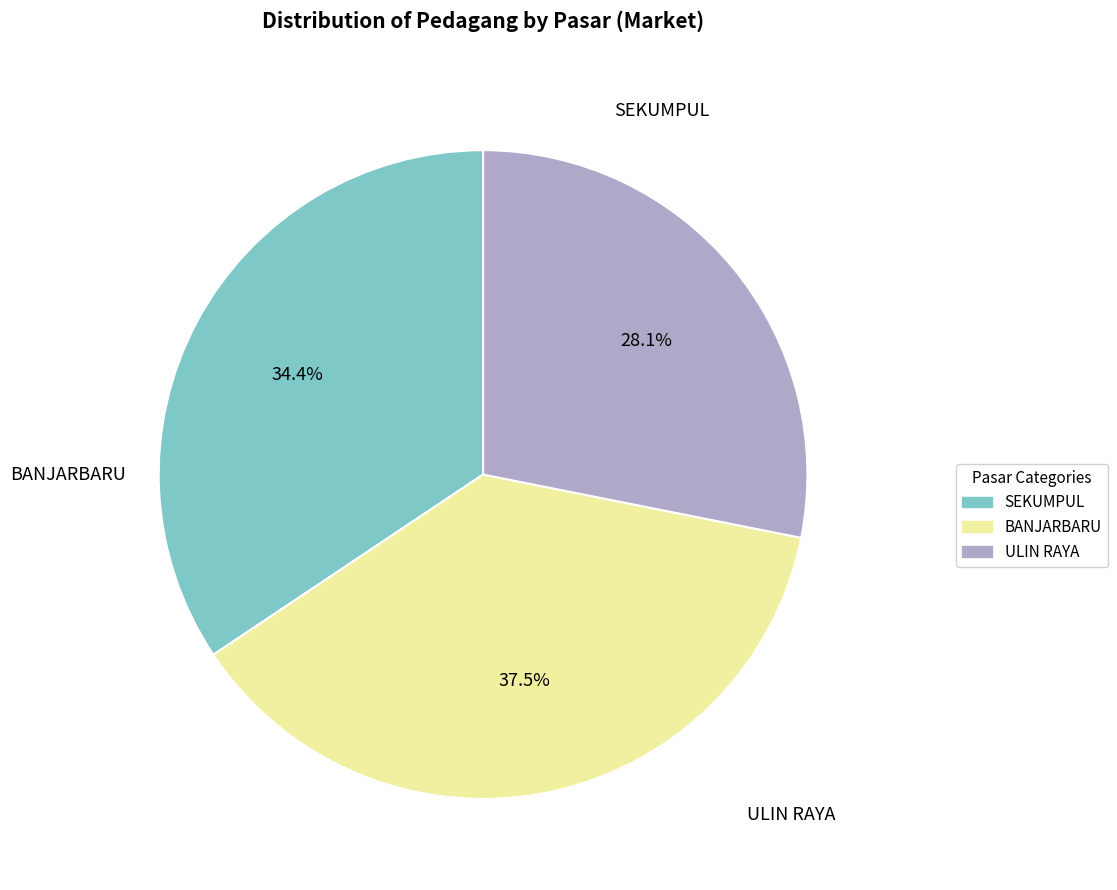

What percentage is the SEKUMPUL slice, to the nearest percent?

34%